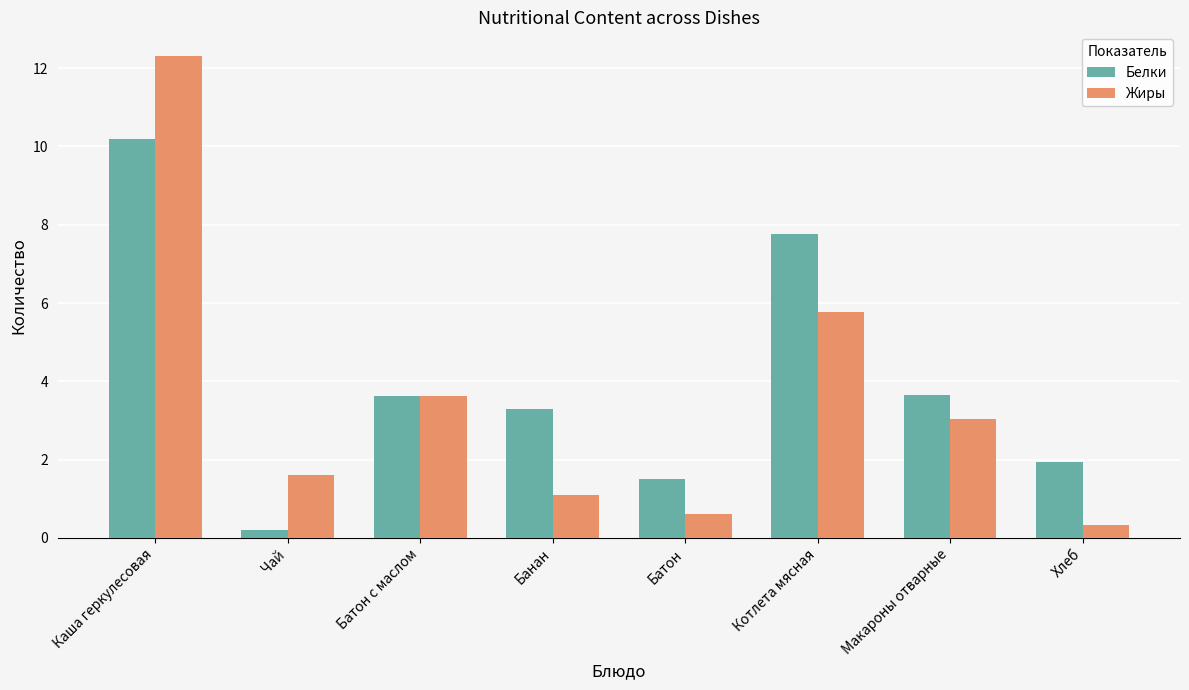

What are all the series names shown in the legend?

Белки, Жиры